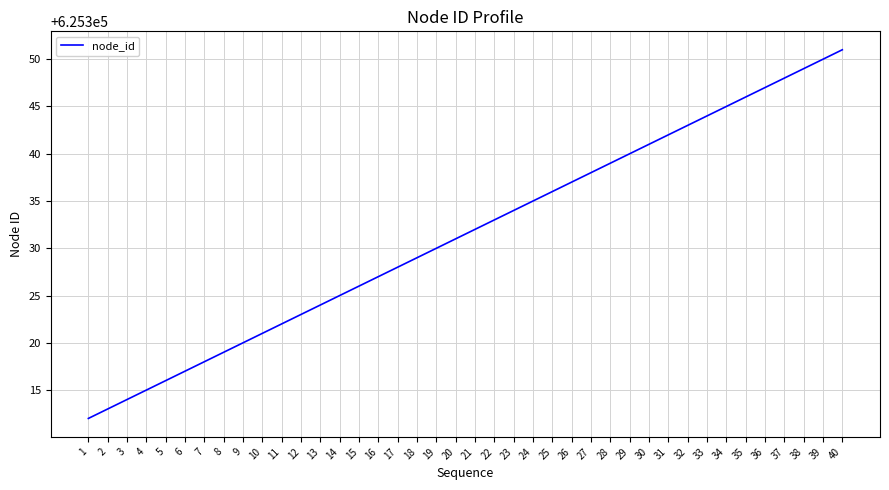

Rank the categories by value from lowest to highest.

1, 2, 3, 4, 5, 6, 7, 8, 9, 10, 11, 12, 13, 14, 15, 16, 17, 18, 19, 20, 21, 22, 23, 24, 25, 26, 27, 28, 29, 30, 31, 32, 33, 34, 35, 36, 37, 38, 39, 40